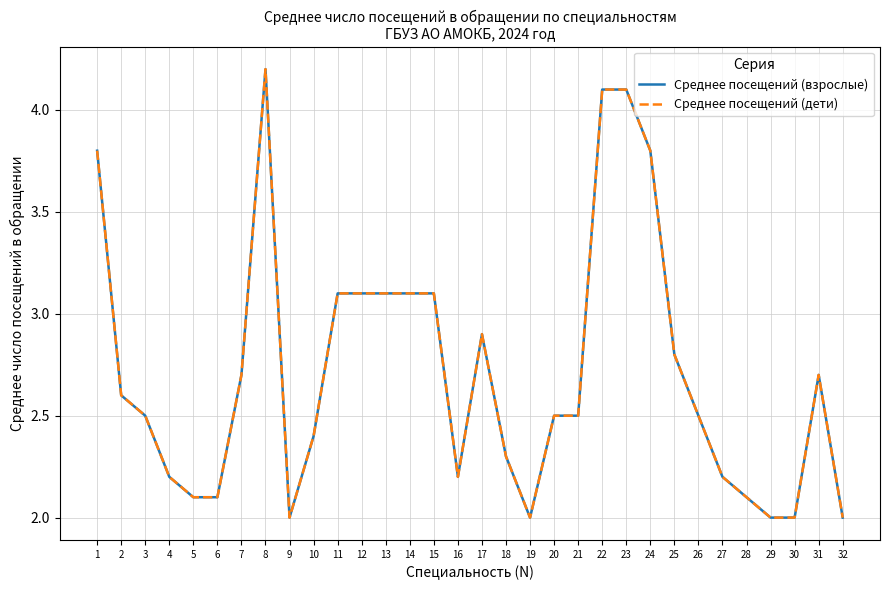

Is this an area chart (filled region under the line)?

No